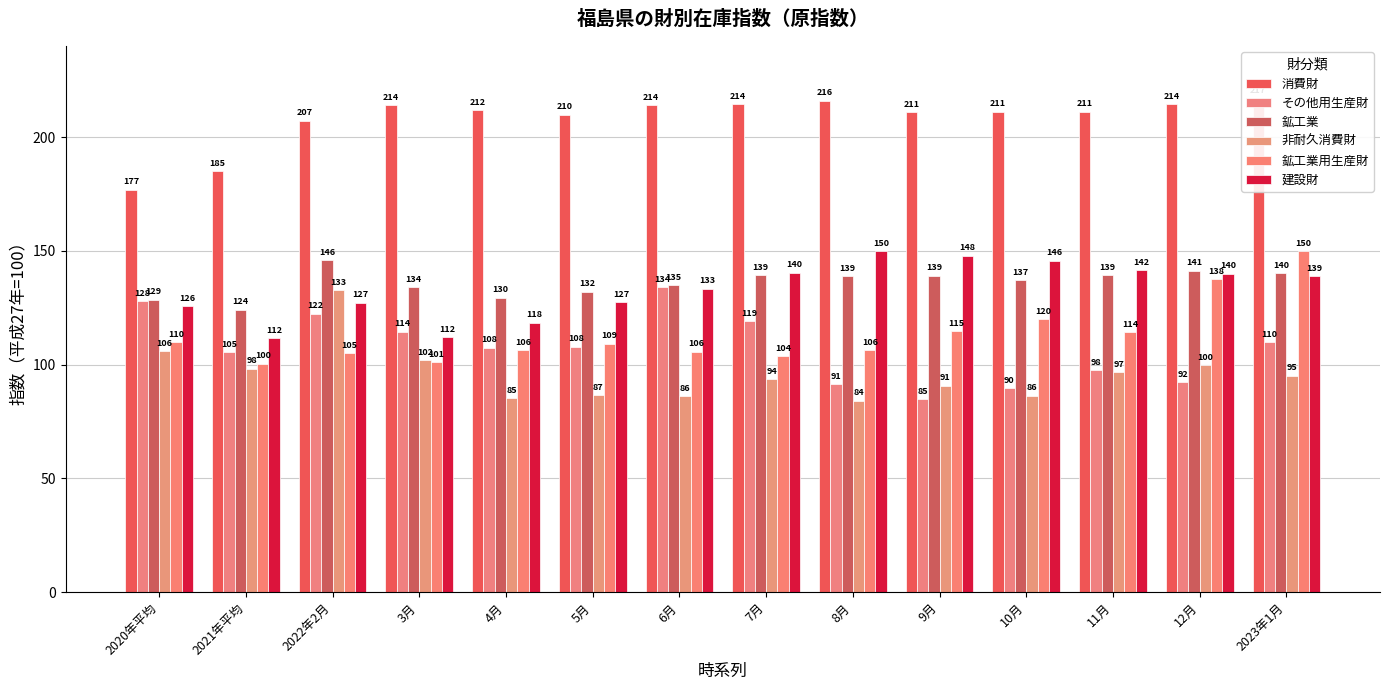

How many categories are shown in the chart?

14